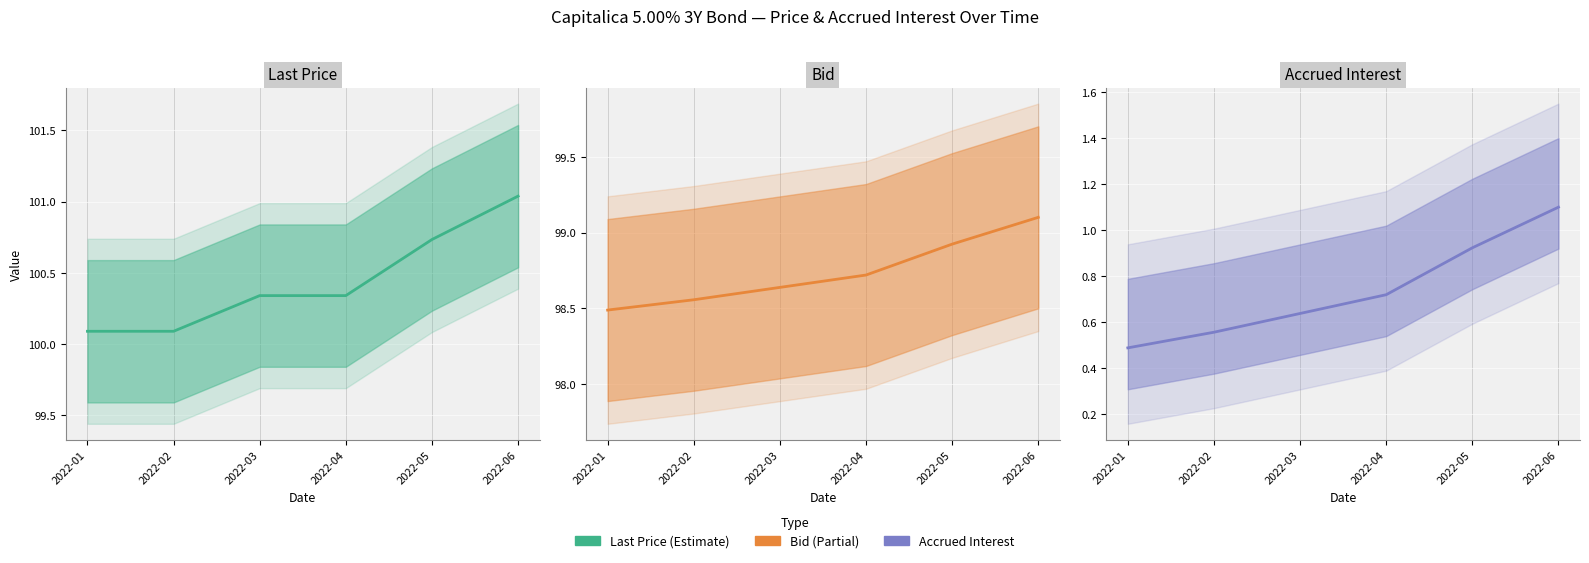

The value of Accrued Interest at 2022-06 is 0.4. True or false?

False